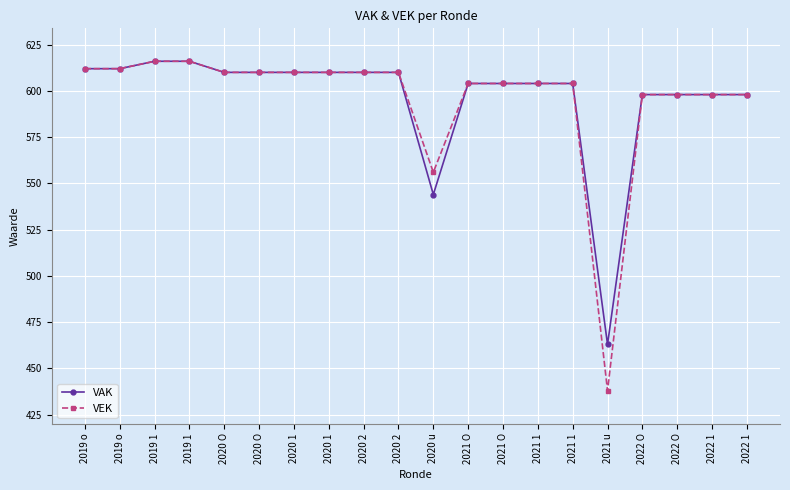

Reading left to right, list all the values displayed in this chart.

VAK: 612	612	616	616	610	610	610	610	610	610	544	604	604	604	604	463	598	598	598	598
VEK: 612	612	616	616	610	610	610	610	610	610	556	604	604	604	604	438	598	598	598	598